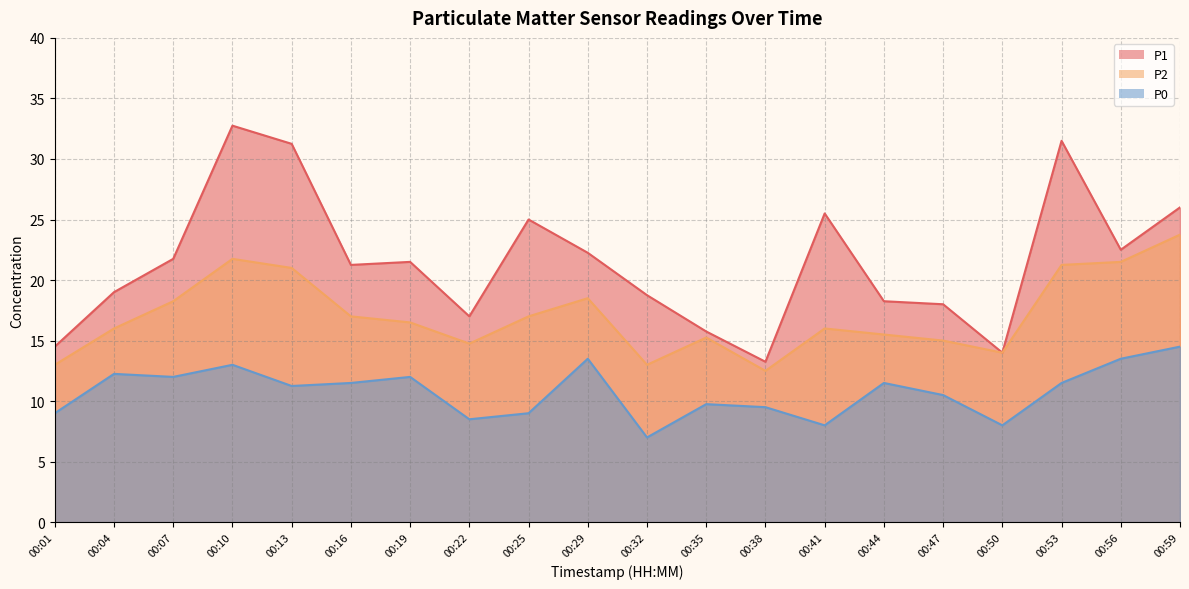

Reading right to left, list all the values displayed in this chart.

P1: 26.0	22.5	31.5	14.0	18.0	18.2	25.5	13.2	15.8	18.8	22.2	25.0	17.0	21.5	21.2	31.2	32.8	21.8	19.0	14.5
P2: 23.8	21.5	21.2	14.0	15.0	15.5	16.0	12.5	15.2	13.0	18.5	17.0	14.8	16.5	17.0	21.0	21.8	18.2	16.0	13.0
P0: 14.5	13.5	11.5	8.0	10.5	11.5	8.0	9.5	9.8	7.0	13.5	9.0	8.5	12.0	11.5	11.2	13.0	12.0	12.2	9.0